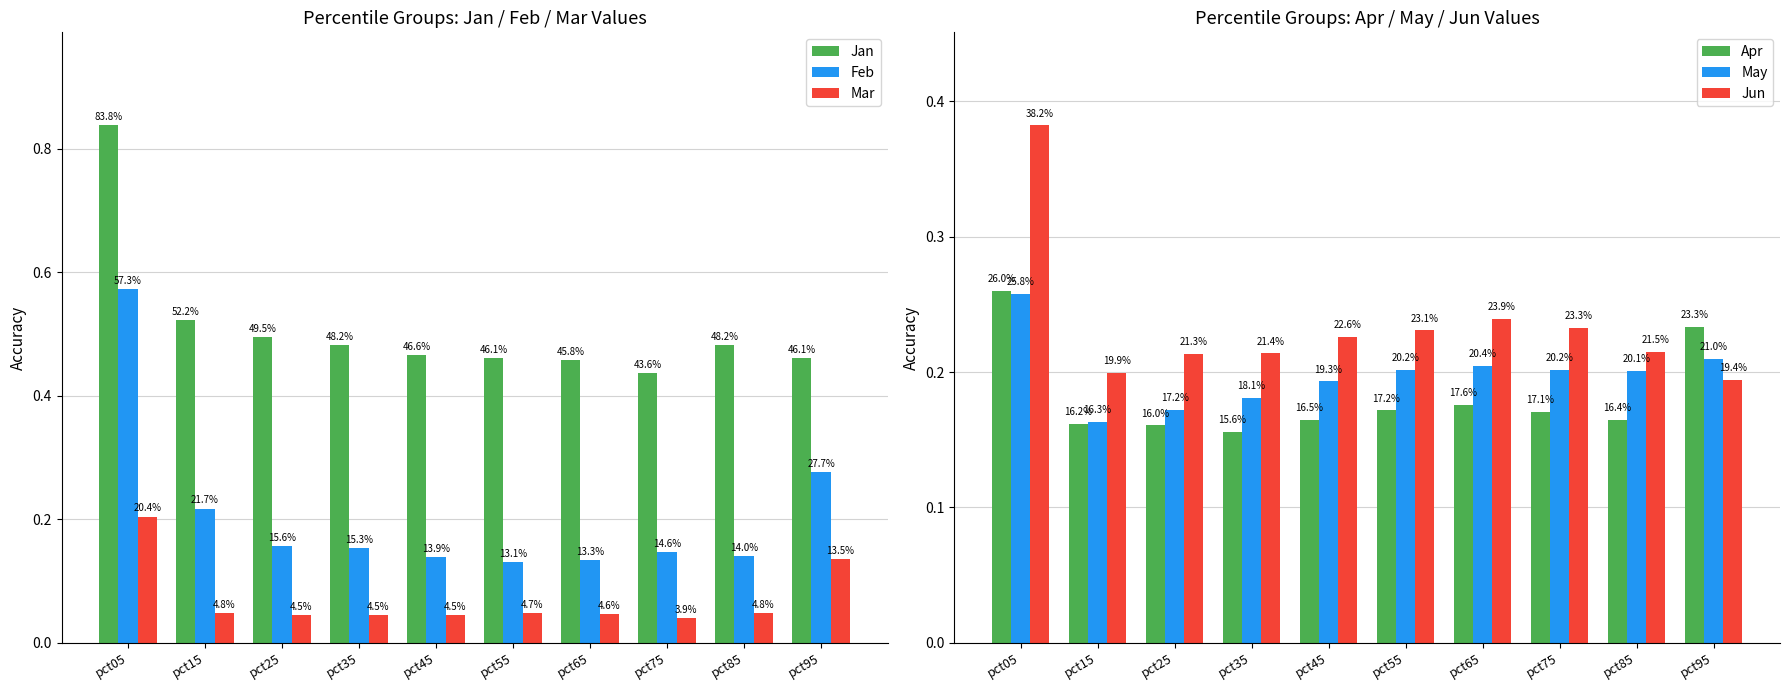

Count the Feb values in the range 0 to 1.

10